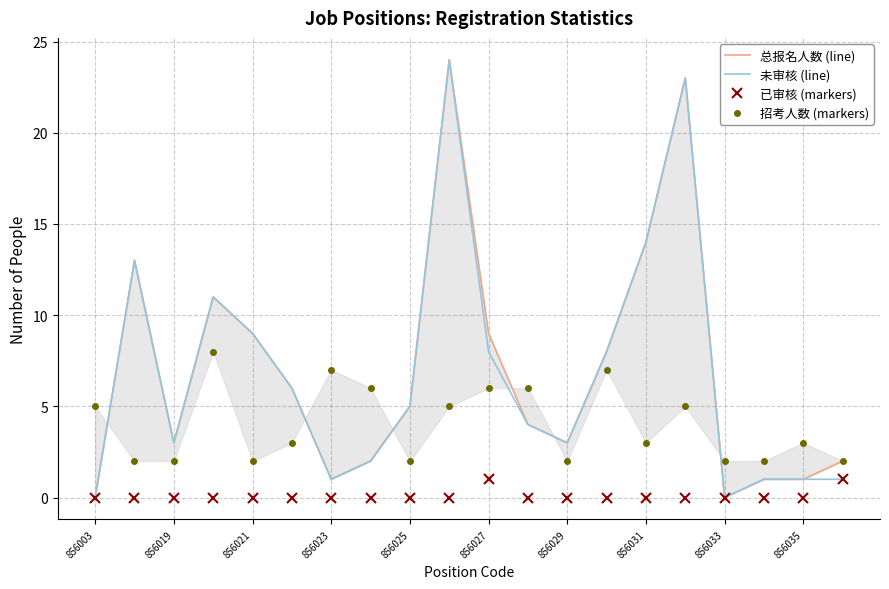

True or false: 未审核 (line) and 招考人数 (markers) intersect in this chart.

True